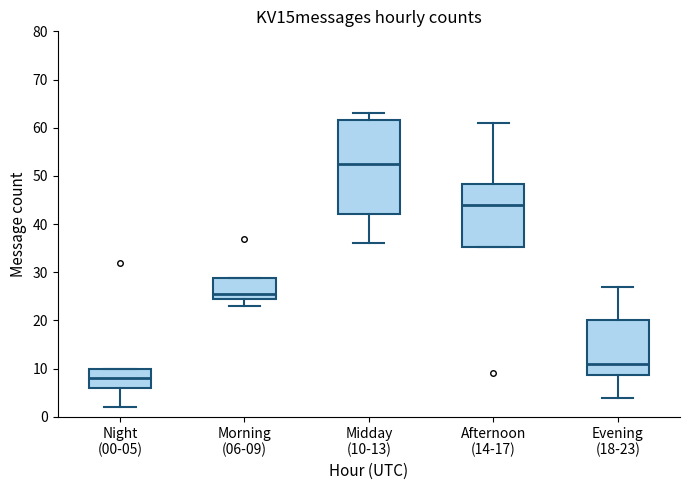

Which box's median line is the lowest?

Night (00-05)